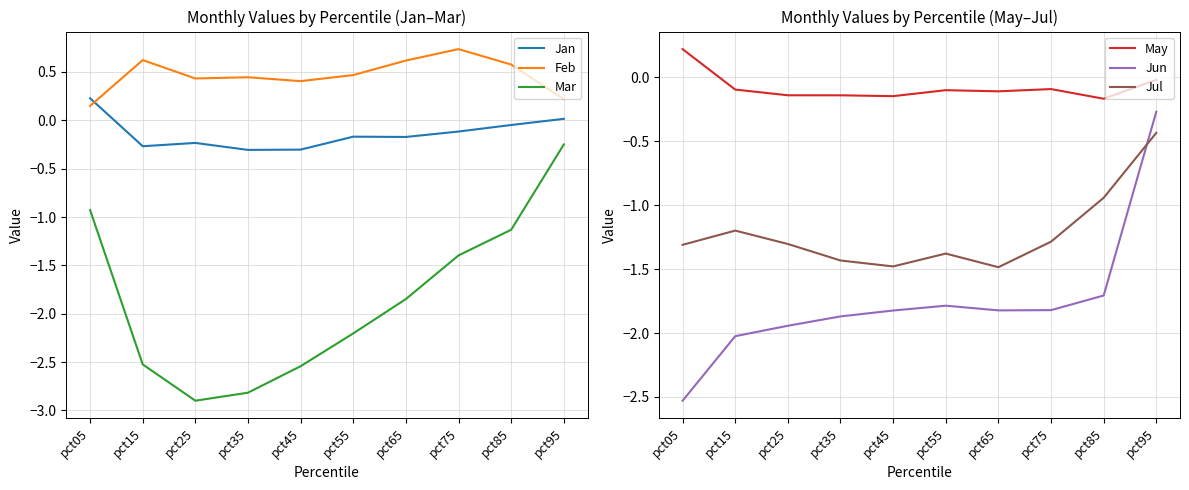

What is the value of the Mar point at the 9th from the left?

-1.1